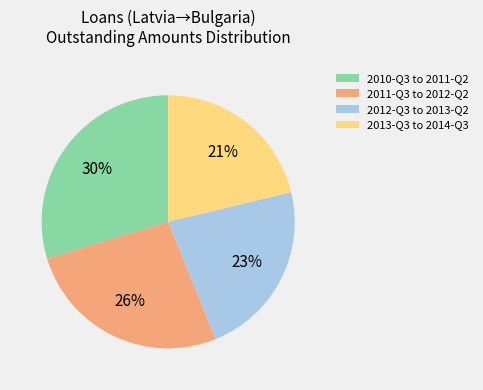

How many segments does this pie chart have?

4